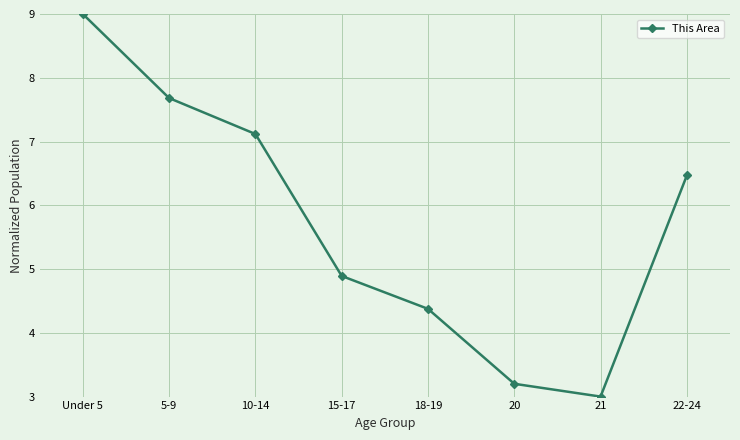

What is the change in value from 10-14 to 22-24?

-0.6